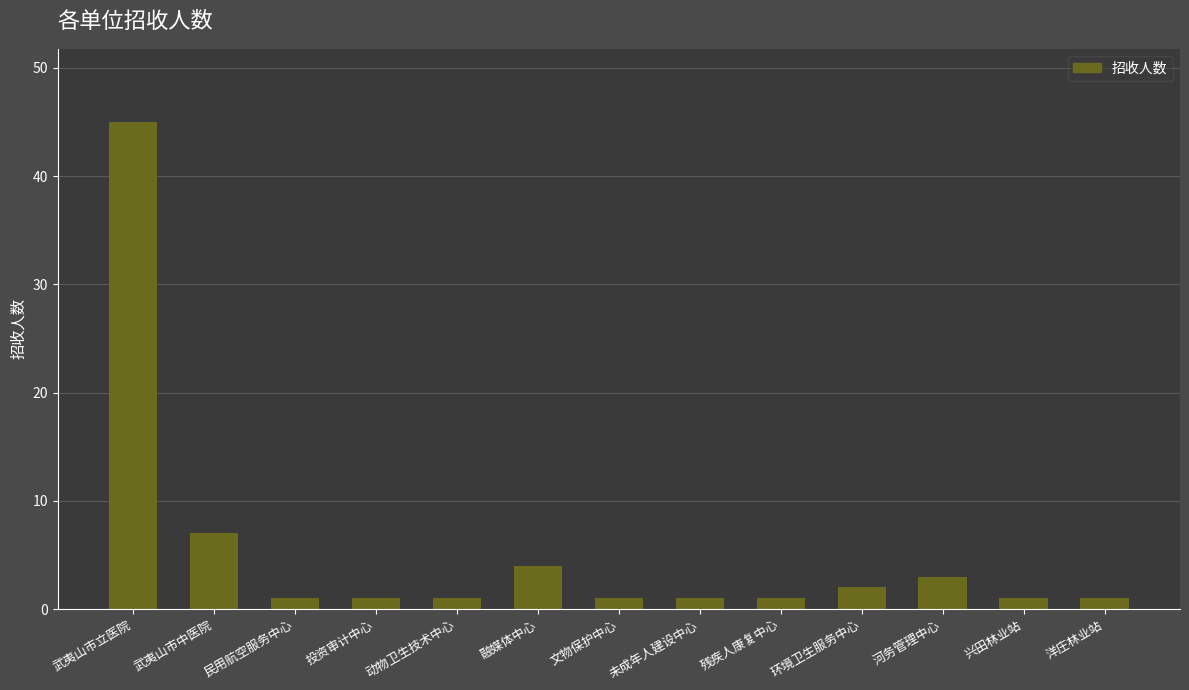

Reading left to right, what are all the values shown in this chart?

45	7	1	1	1	4	1	1	1	2	3	1	1